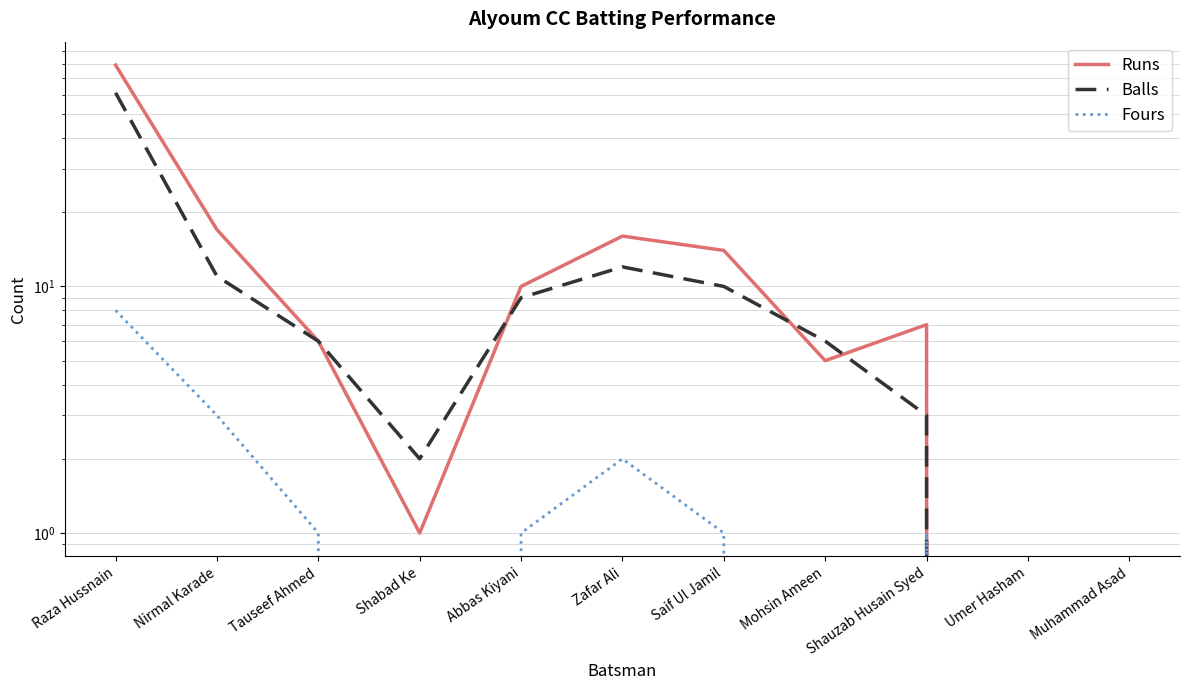

What is the label of the 10th point from the right?

Nirmal Karade